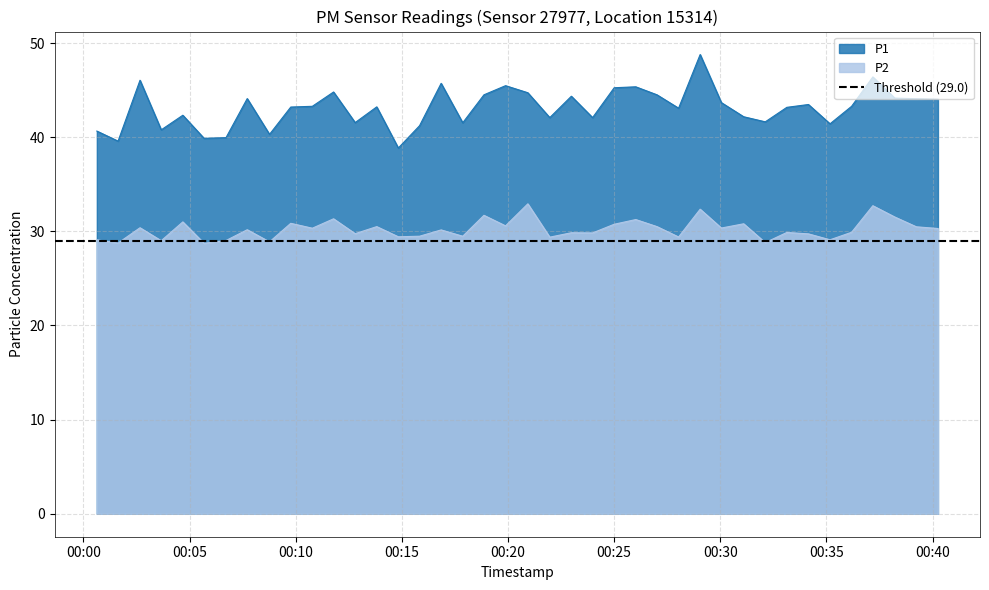

Which category has the lowest value in the P2 series?

2023-01-30T00:05:41